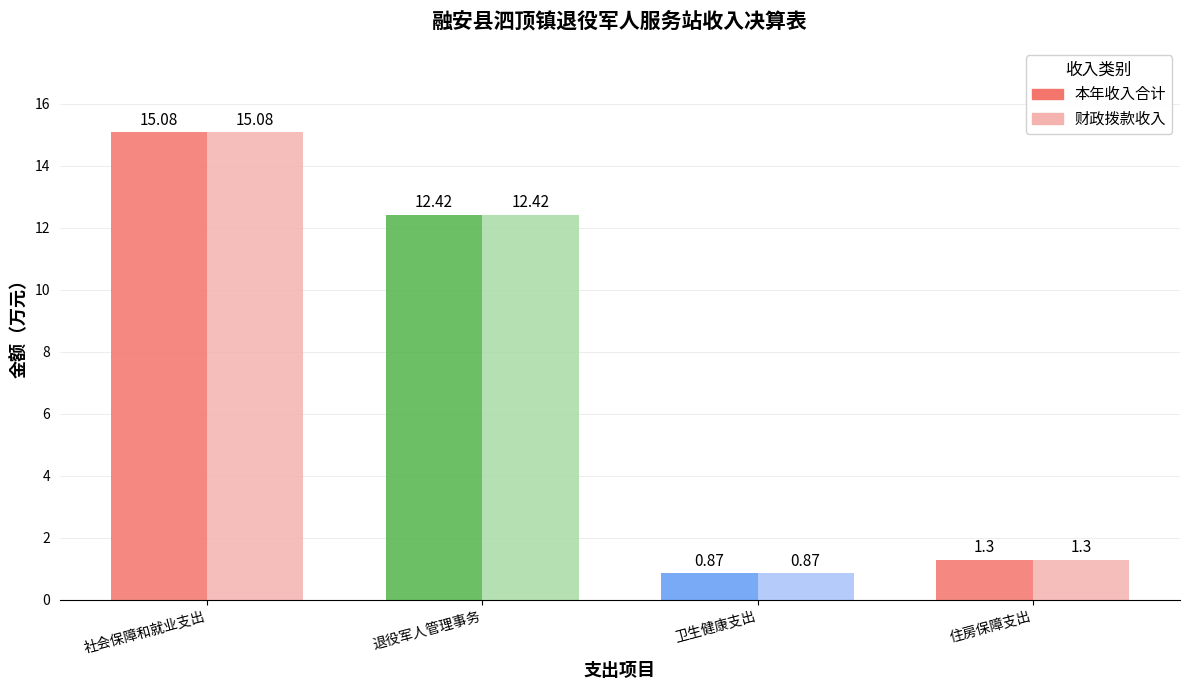

Are the bars horizontal?

No